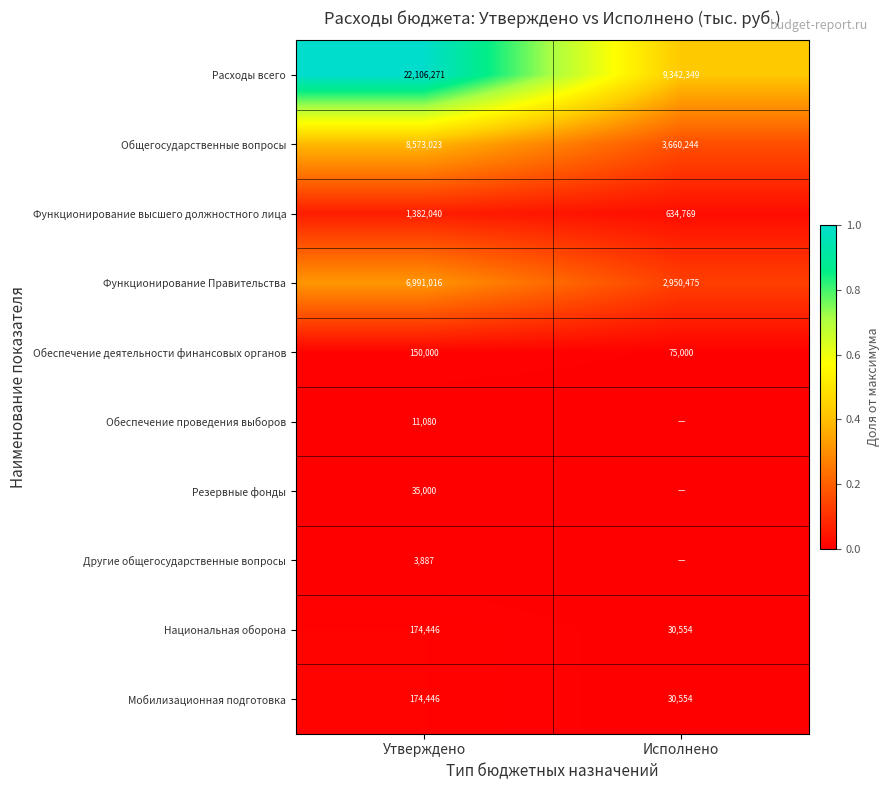

The value of Обеспечение деятельности финансовых органов at Исполнено is 0.0. True or false?

False